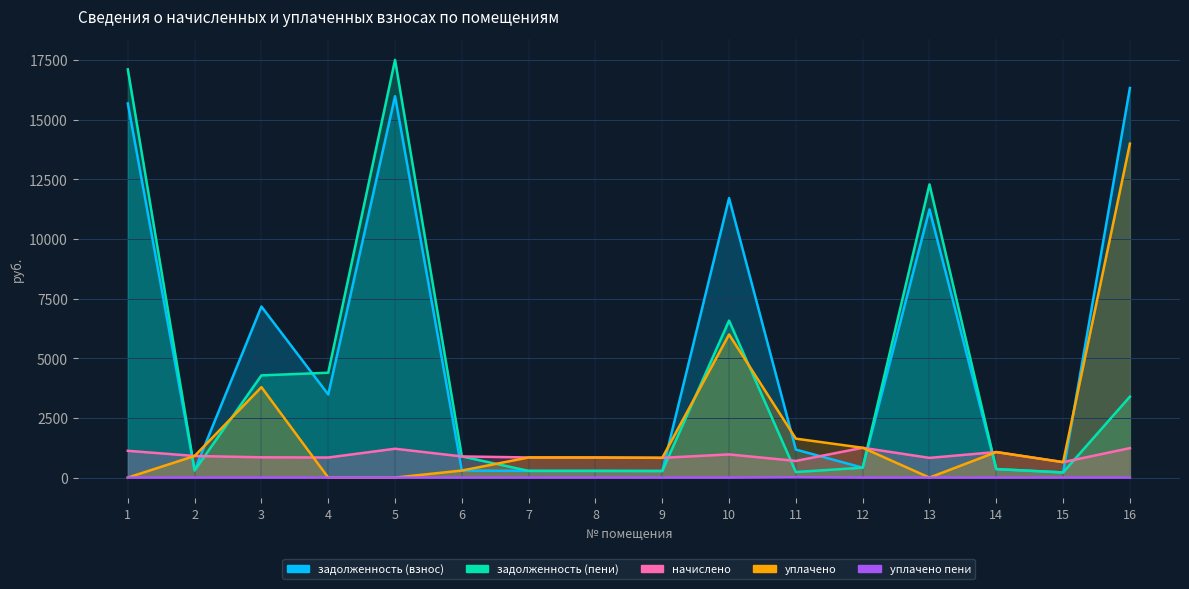

Rank the categories by уплачено пени value from lowest to highest.

1, 2, 3, 4, 5, 6, 7, 8, 9, 10, 12, 13, 14, 15, 16, 11